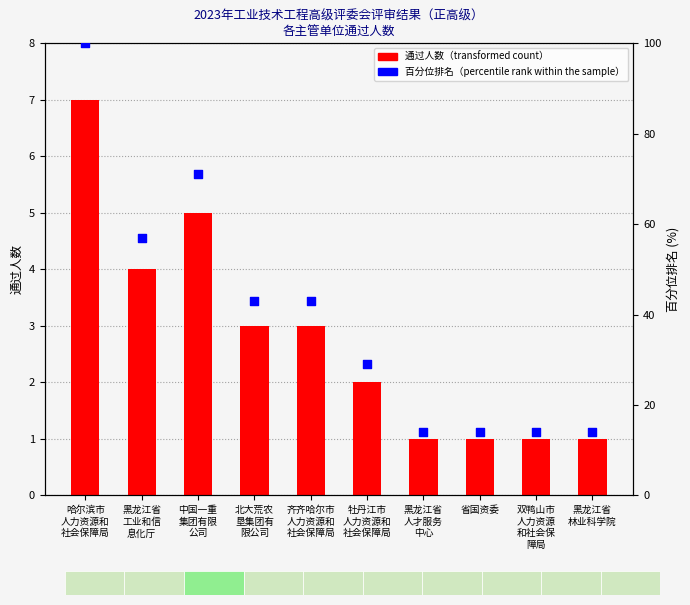

Which series reaches the minimum Y coordinate?

通过人数（transformed count）